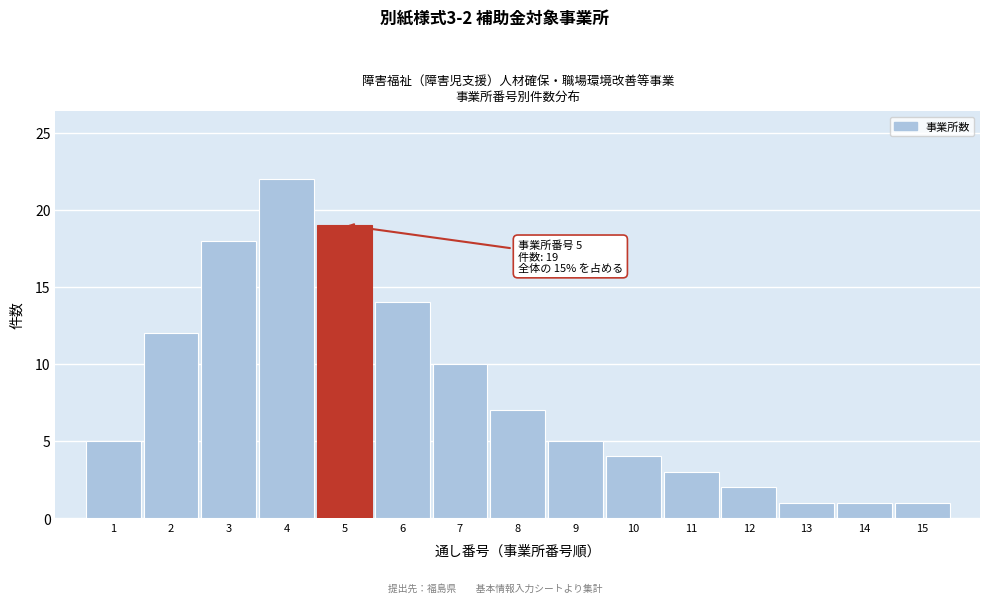

Reading left to right, list all the values displayed in this chart.

1=5	2=12	3=18	4=22	5=19	6=14	7=10	8=7	9=5	10=4	11=3	12=2	13=1	14=1	15=1